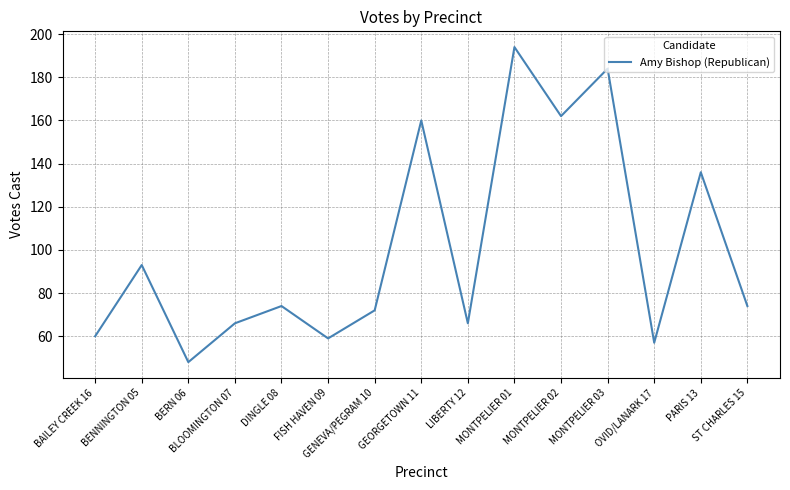

What is the difference between the maximum and minimum values?

146